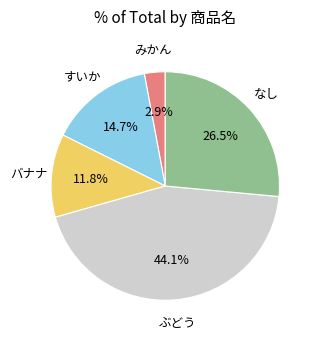

How many segments does this pie chart have?

5